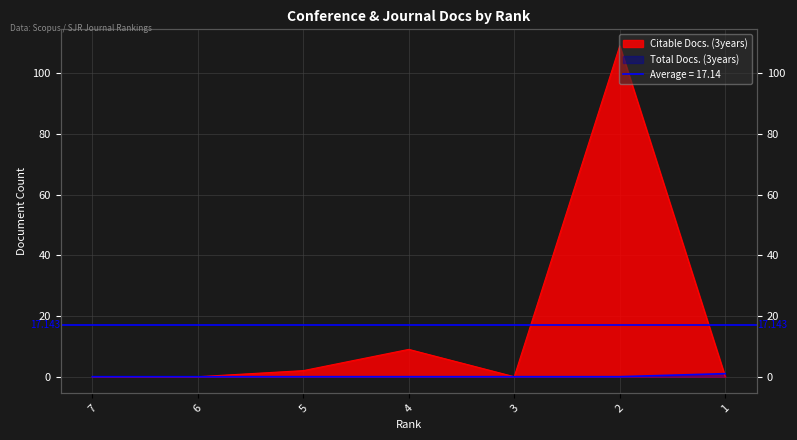

Count the number of categories in the chart.

7